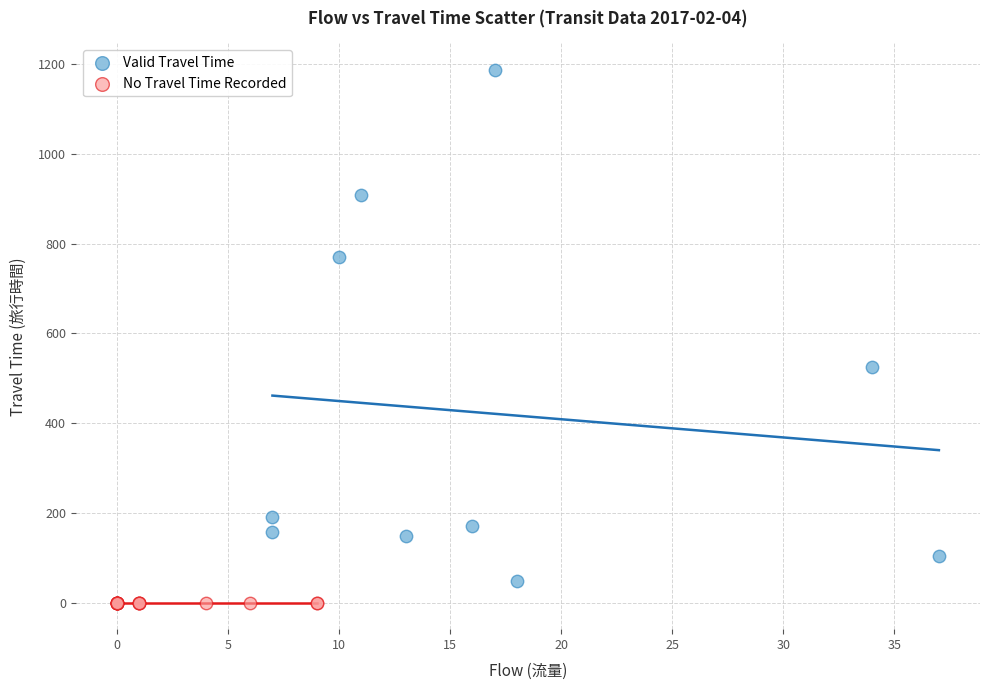

What are all the series names shown in the legend?

Valid Travel Time, No Travel Time Recorded